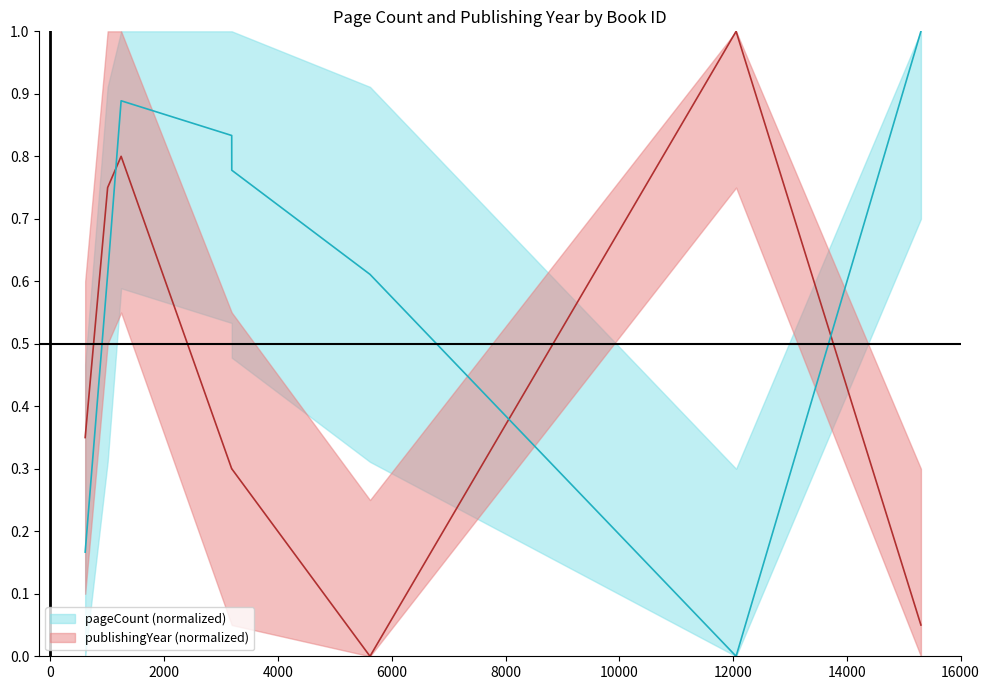

Which has a higher value, 12000 or 2000?

2000